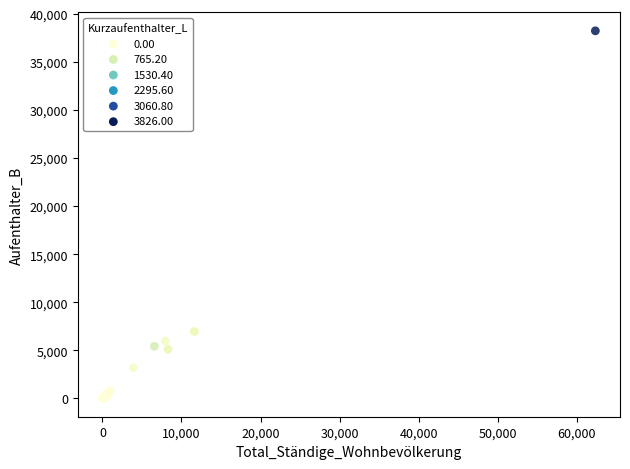

What Y value in the scatter plot is closest to 19133?

6963